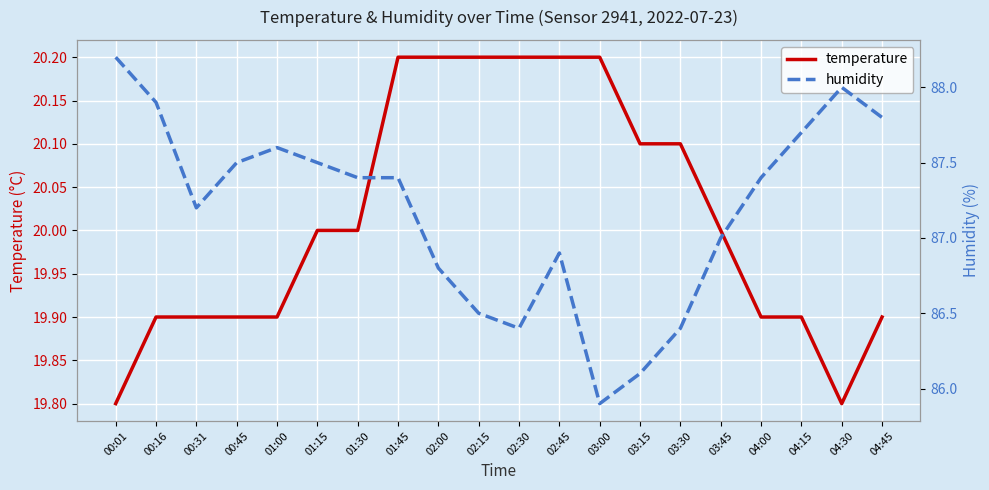

List the labels in order of temperature value, largest first.

01:45, 02:00, 02:15, 02:30, 02:45, 03:00, 03:15, 03:30, 01:15, 01:30, 03:45, 00:16, 00:31, 00:45, 01:00, 04:00, 04:15, 04:45, 00:01, 04:30